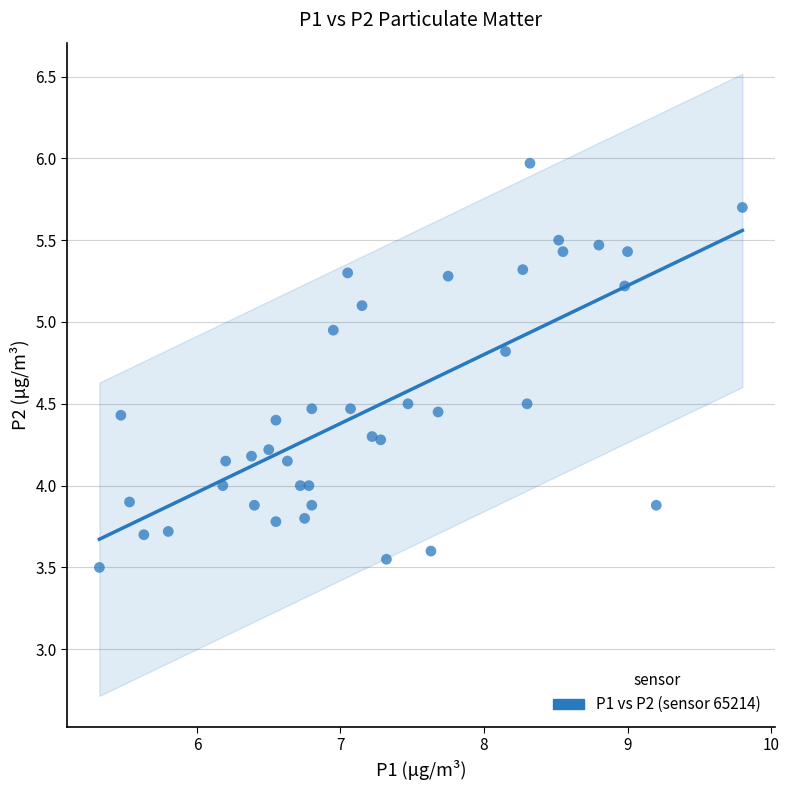

What is the range of Y values (max minus min)?

2.5